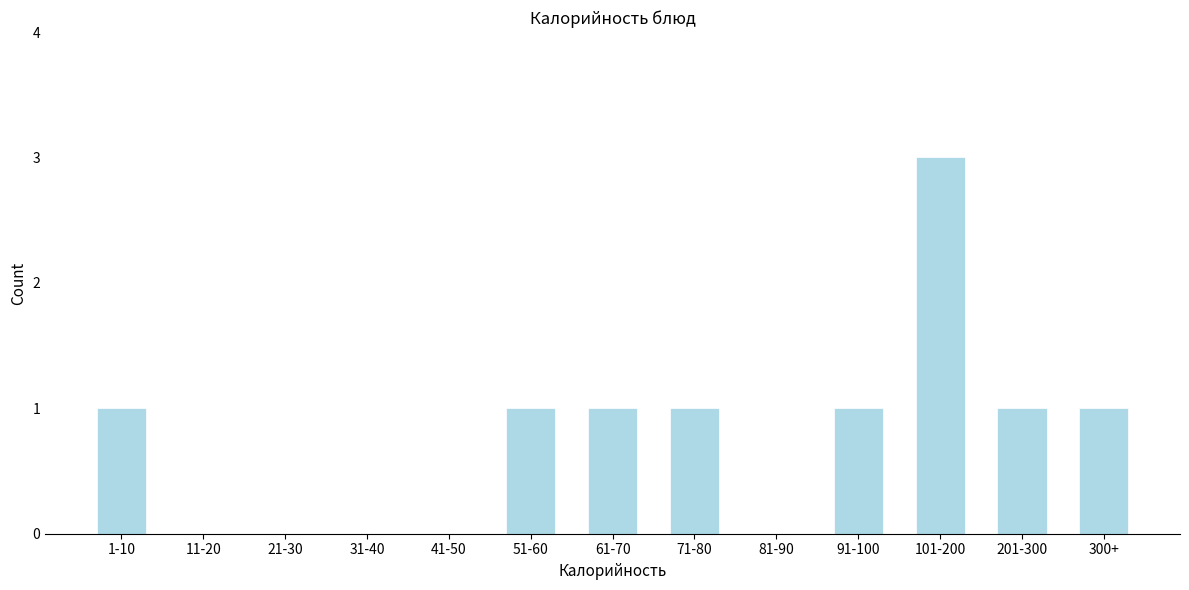

Reading right to left, list all the values displayed in this chart.

300+=1	201-300=1	101-200=3	91-100=1	81-90=0	71-80=1	61-70=1	51-60=1	41-50=0	31-40=0	21-30=0	11-20=0	1-10=1